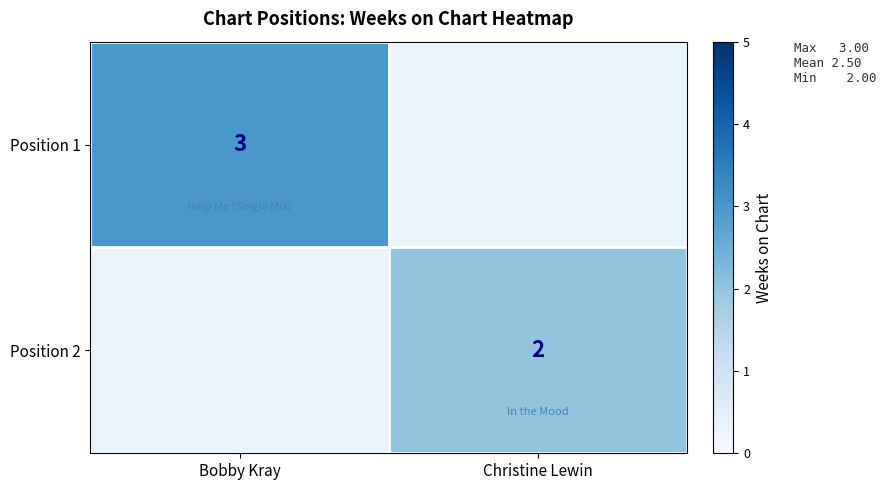

Is the value of Position 1 at Bobby Kray greater than the value of Position 2 at Christine Lewin?

Yes